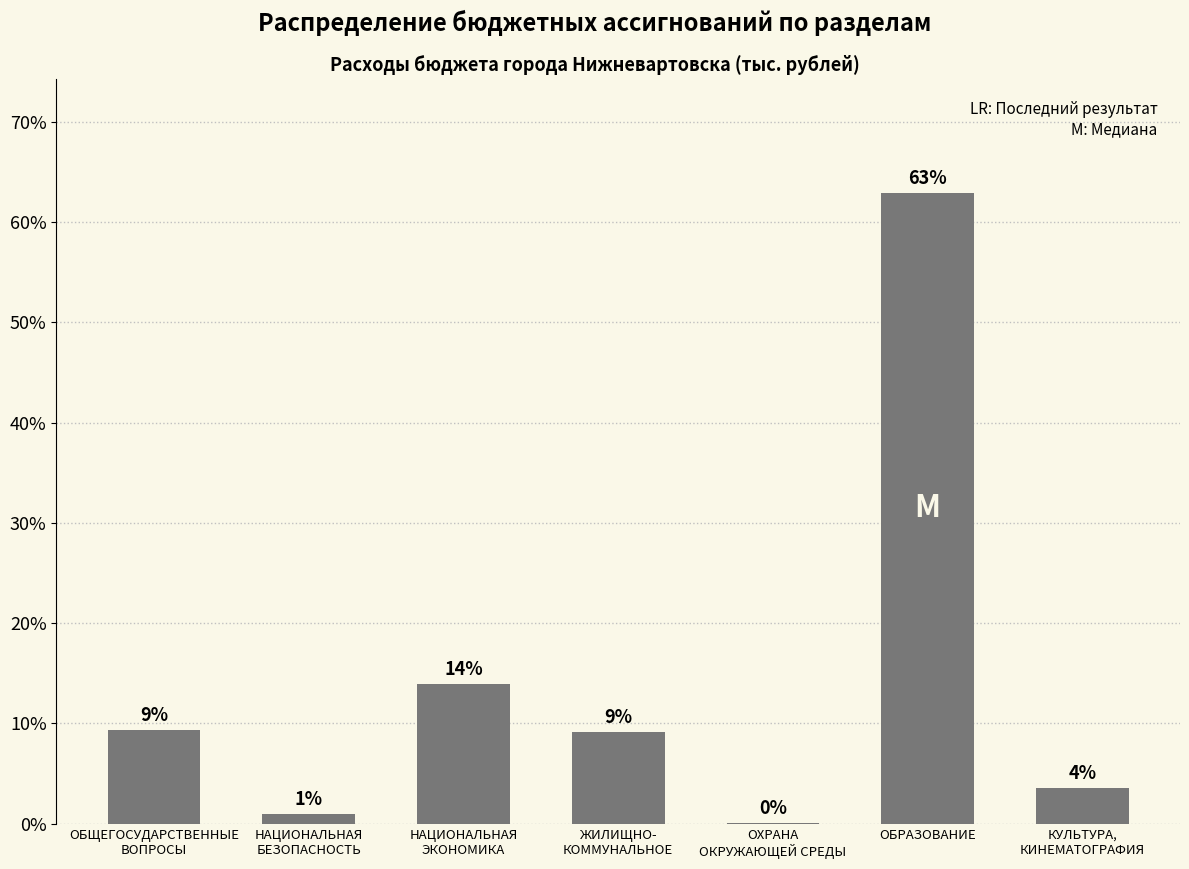

How many data points are less than 9?

3